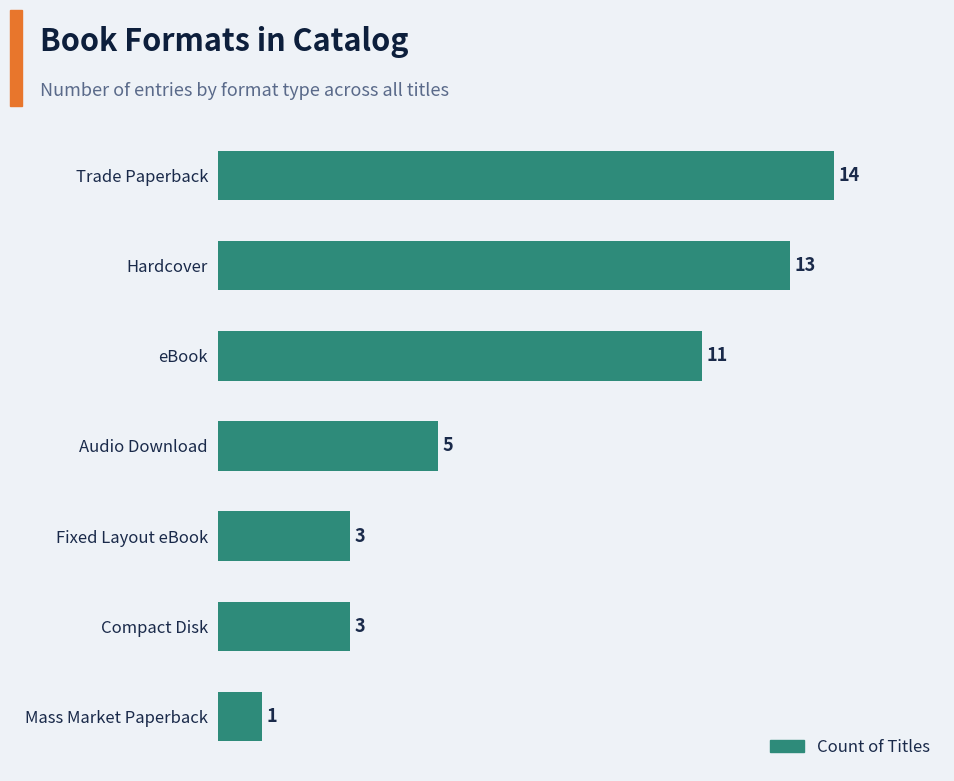

Count the number of categories in the chart.

7